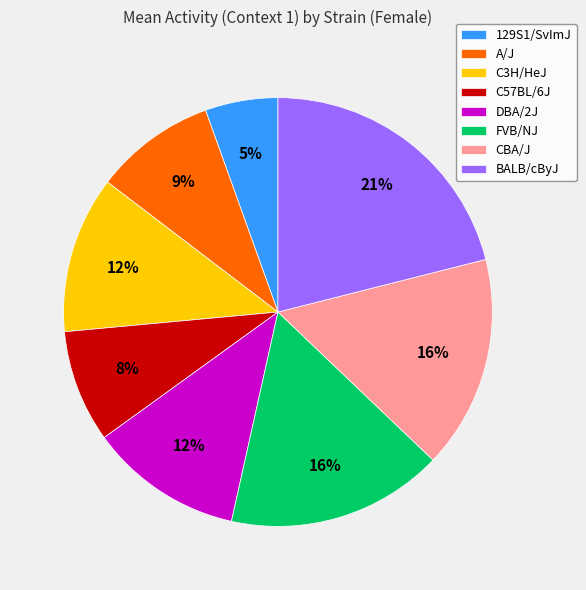

To the nearest percent, what portion does C3H/HeJ represent?

12%